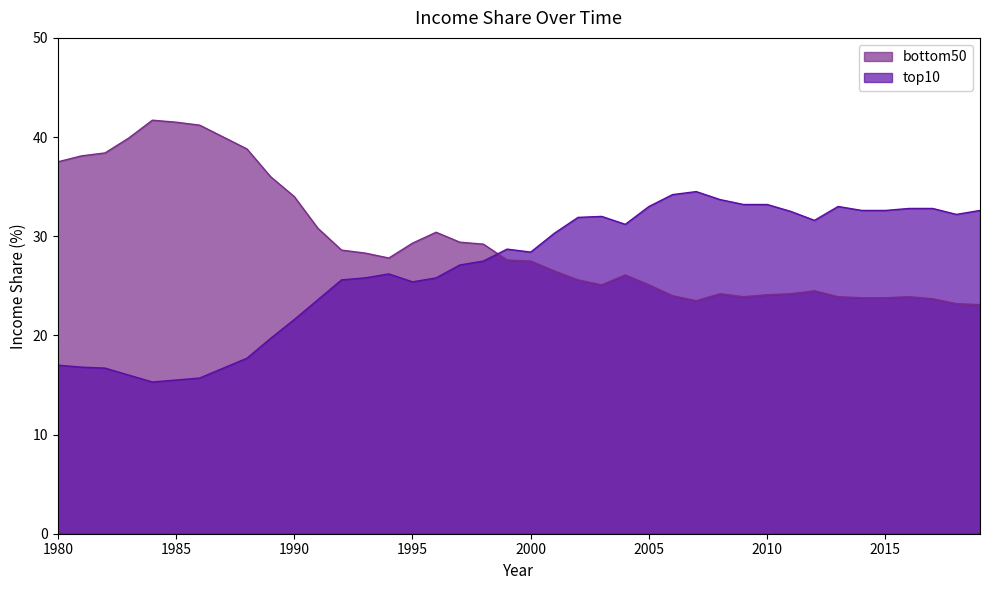

In bottom50, how many points are lower than both neighbors (excluding endpoints)?

4